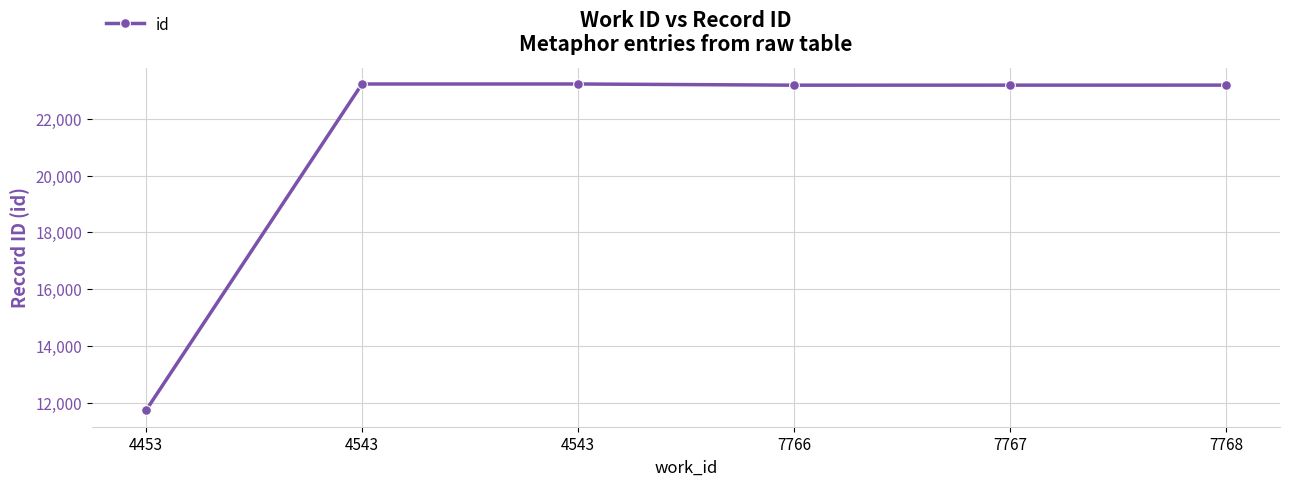

At which category does the chart reach its peak across all series?

4543